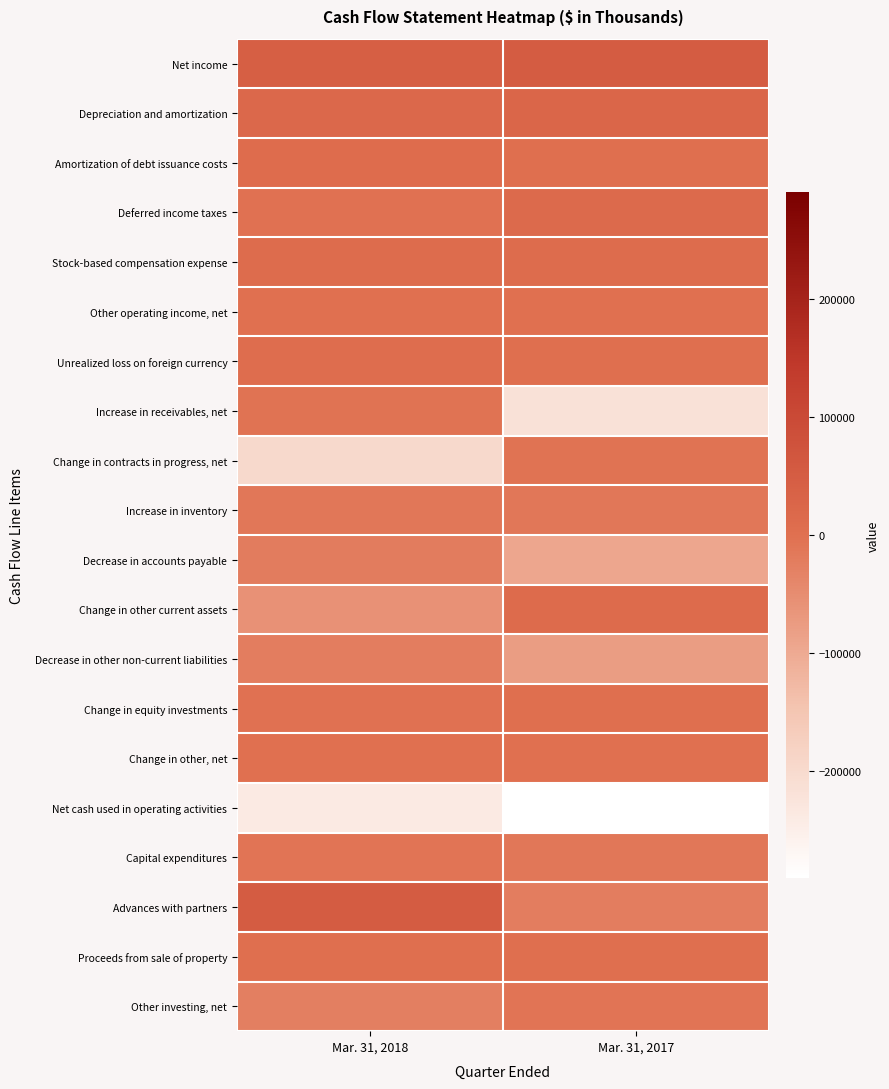

Which series has the widest spread of values?

Increase in receivables, net